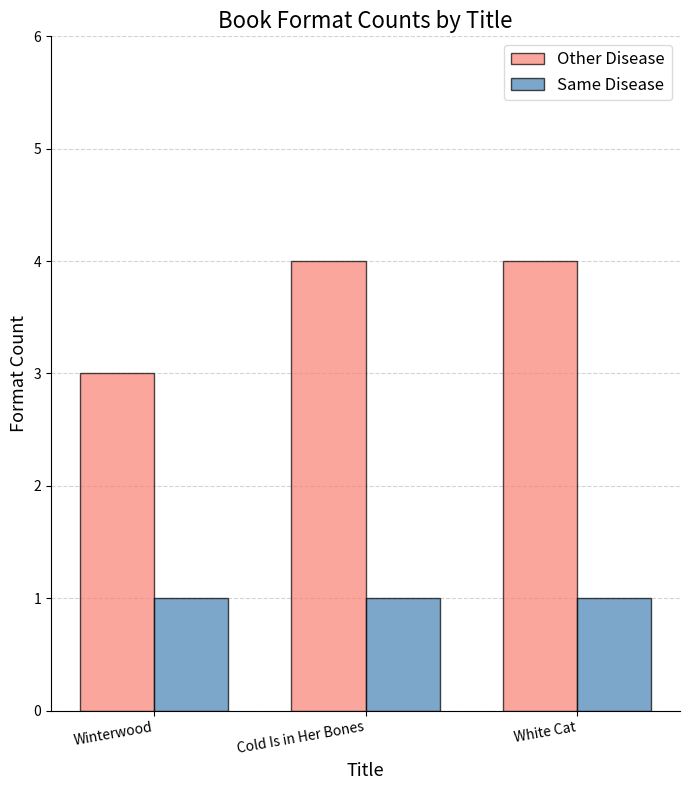

Does the chart contain any negative values?

No